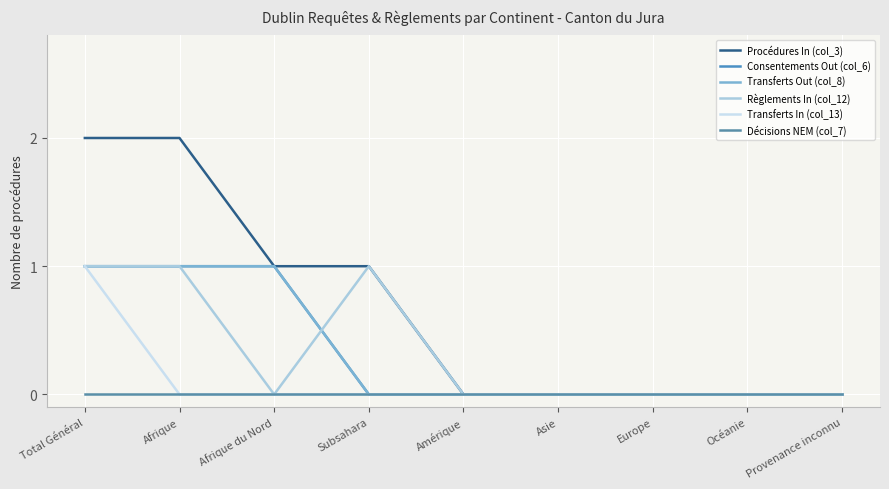

What is the difference between the Consentements Out (col_6) values at Afrique and Amérique?

1